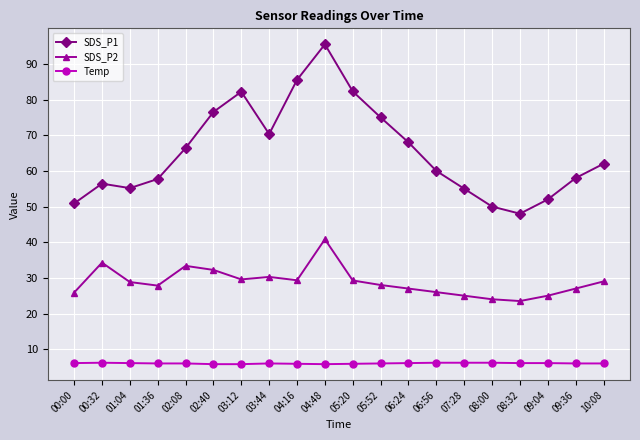

True or false: SDS_P1 and SDS_P2 cross at least once.

False